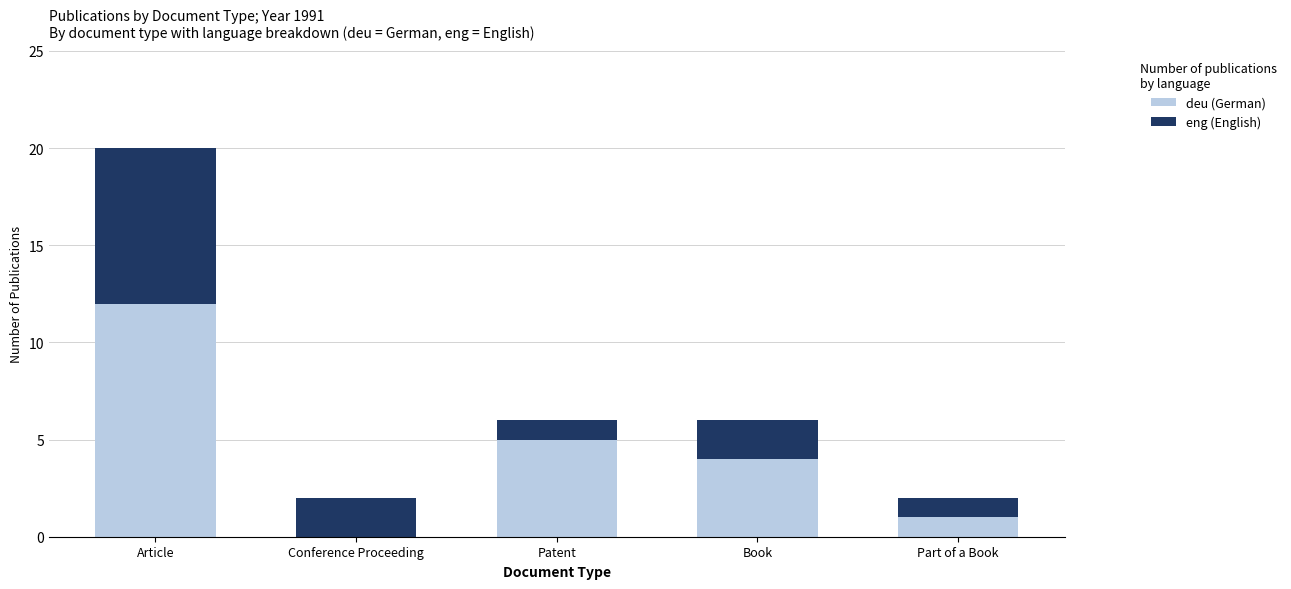

Reading right to left, what are the values for deu (German)?

Part of a Book=1	Book=4	Patent=5	Conference Proceeding=0	Article=12